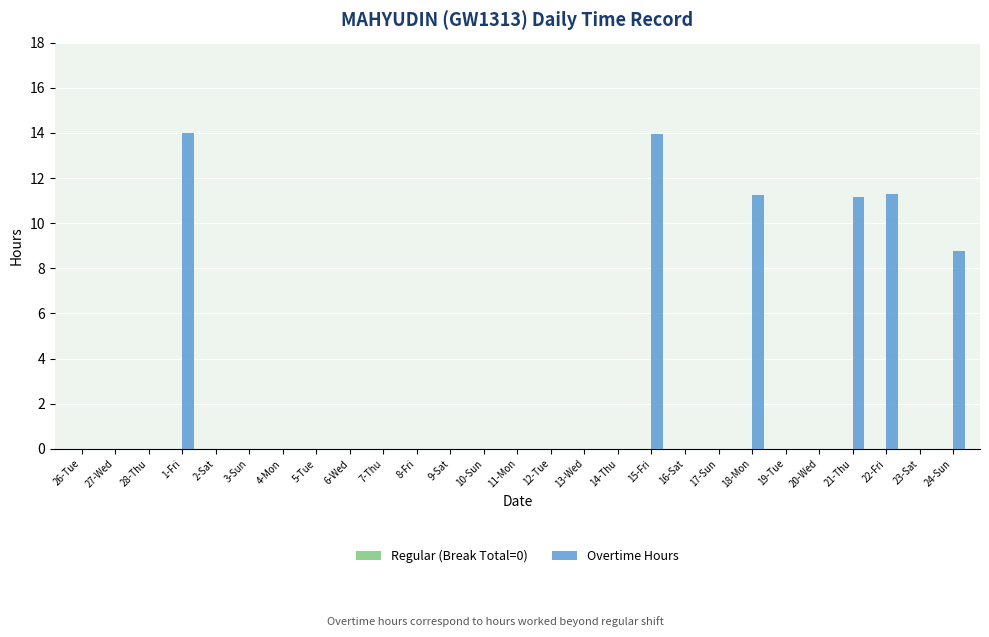

Where is the data nearest to the value 7?

24-Sun